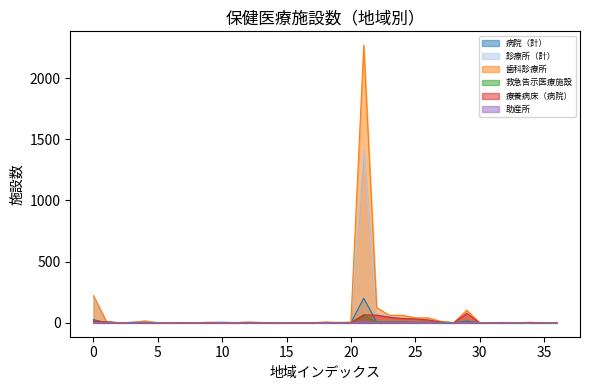

How many times do 助産所 and 療養病床（病院） cross each other?

4